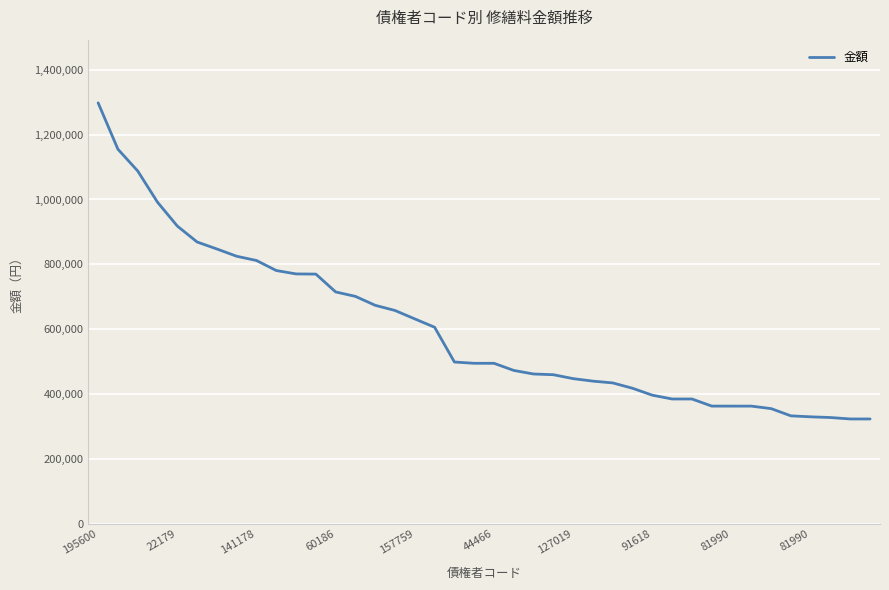

What is the sum of all values?

23983938